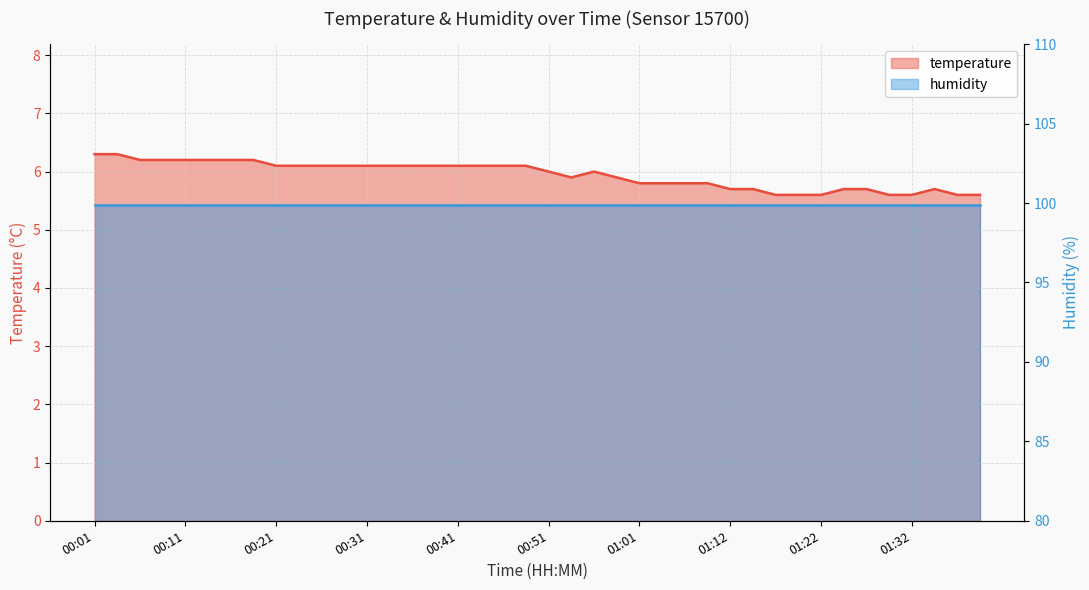

What is the value of the 16th point from the left?

6.1